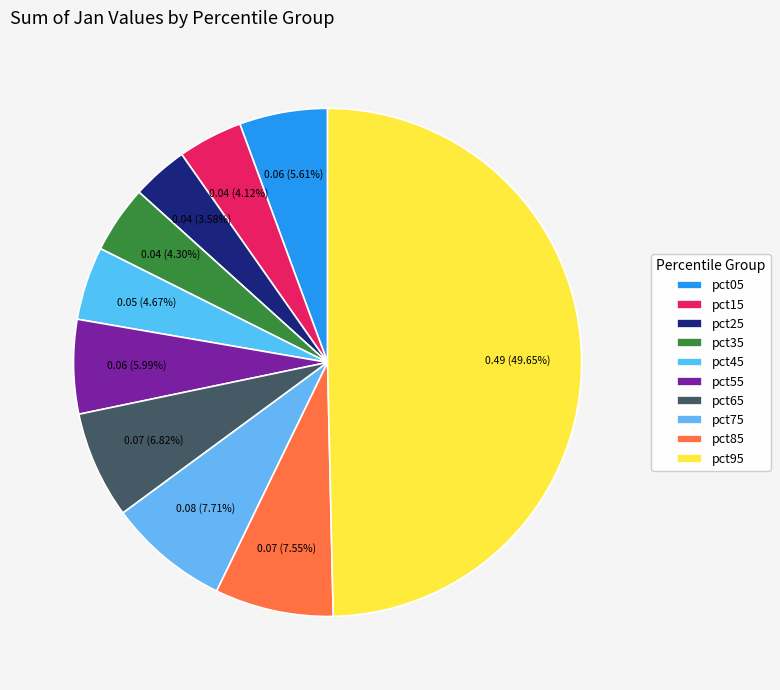

Is pct65 the majority of the pie?

No